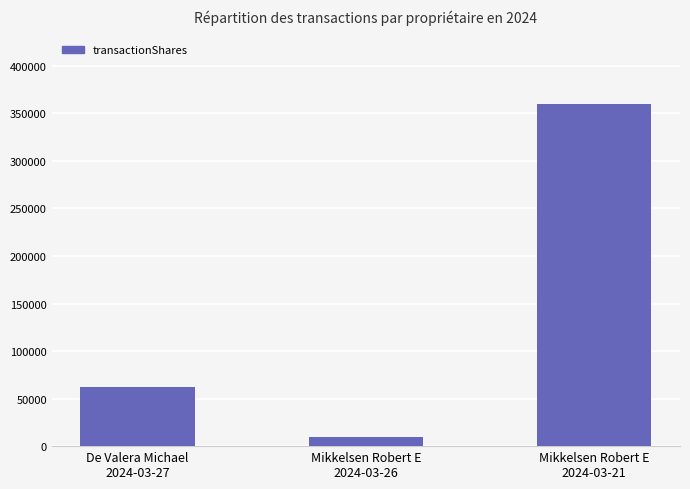

Reading left to right, list all the values displayed in this chart.

61740	10000	360000